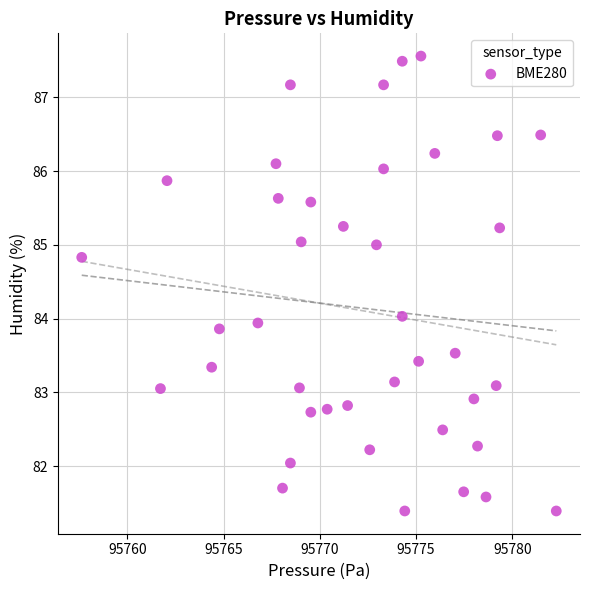

What is the range of X values (max minus min)?

24.6